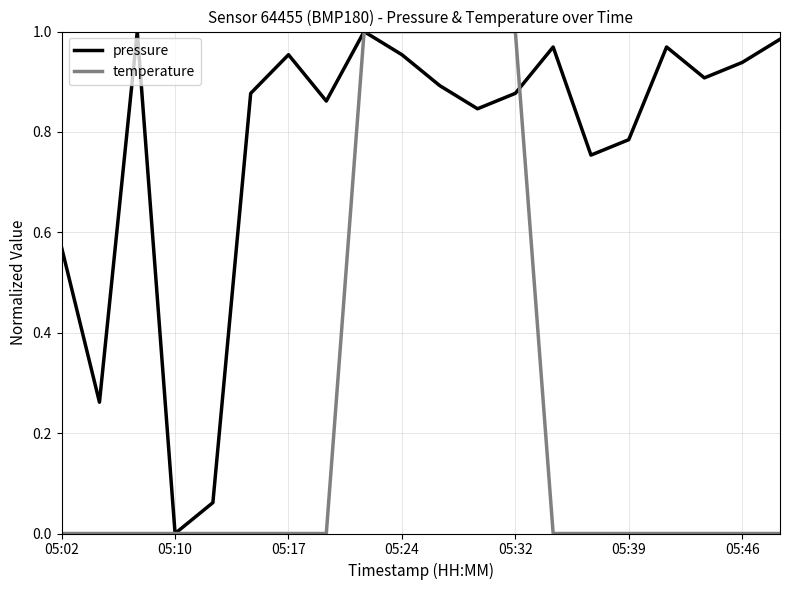

Rank the series by their average value, from lowest to highest.

temperature, pressure